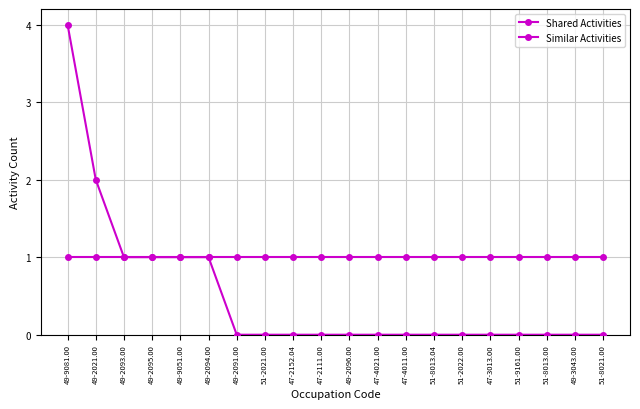

Reading right to left, transcribe all the data shown in this chart.

Shared Activities: 51-8021.00=1	49-3043.00=1	51-8013.00=1	51-9161.00=1	47-3013.00=1	51-2022.00=1	51-8013.04=1	47-4011.00=1	47-4021.00=1	49-2096.00=1	47-2111.00=1	47-2152.04=1	51-2021.00=1	49-2091.00=1	49-2094.00=1	49-9051.00=1	49-2095.00=1	49-2093.00=1	49-2021.00=1	49-9081.00=1
Similar Activities: 51-8021.00=0	49-3043.00=0	51-8013.00=0	51-9161.00=0	47-3013.00=0	51-2022.00=0	51-8013.04=0	47-4011.00=0	47-4021.00=0	49-2096.00=0	47-2111.00=0	47-2152.04=0	51-2021.00=0	49-2091.00=0	49-2094.00=1	49-9051.00=1	49-2095.00=1	49-2093.00=1	49-2021.00=2	49-9081.00=4